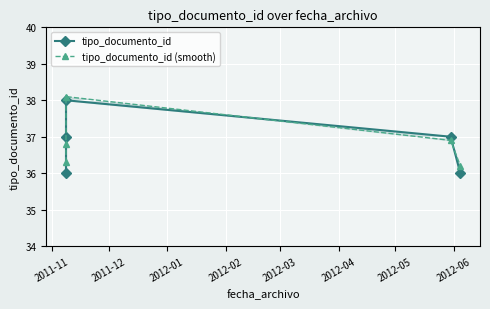

List the series in order of their overall mean, highest first.

tipo_documento_id (smooth), tipo_documento_id